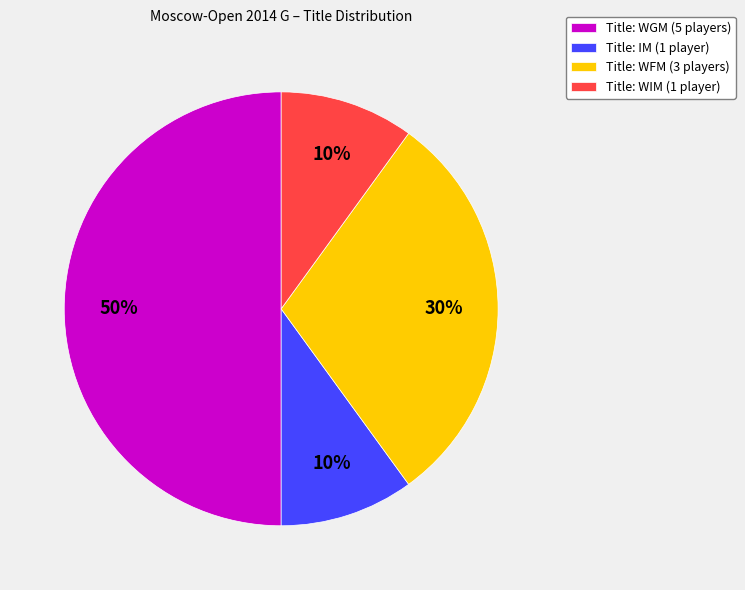

The Title: IM (1 player) slice represents 10% of the pie. True or false?

True